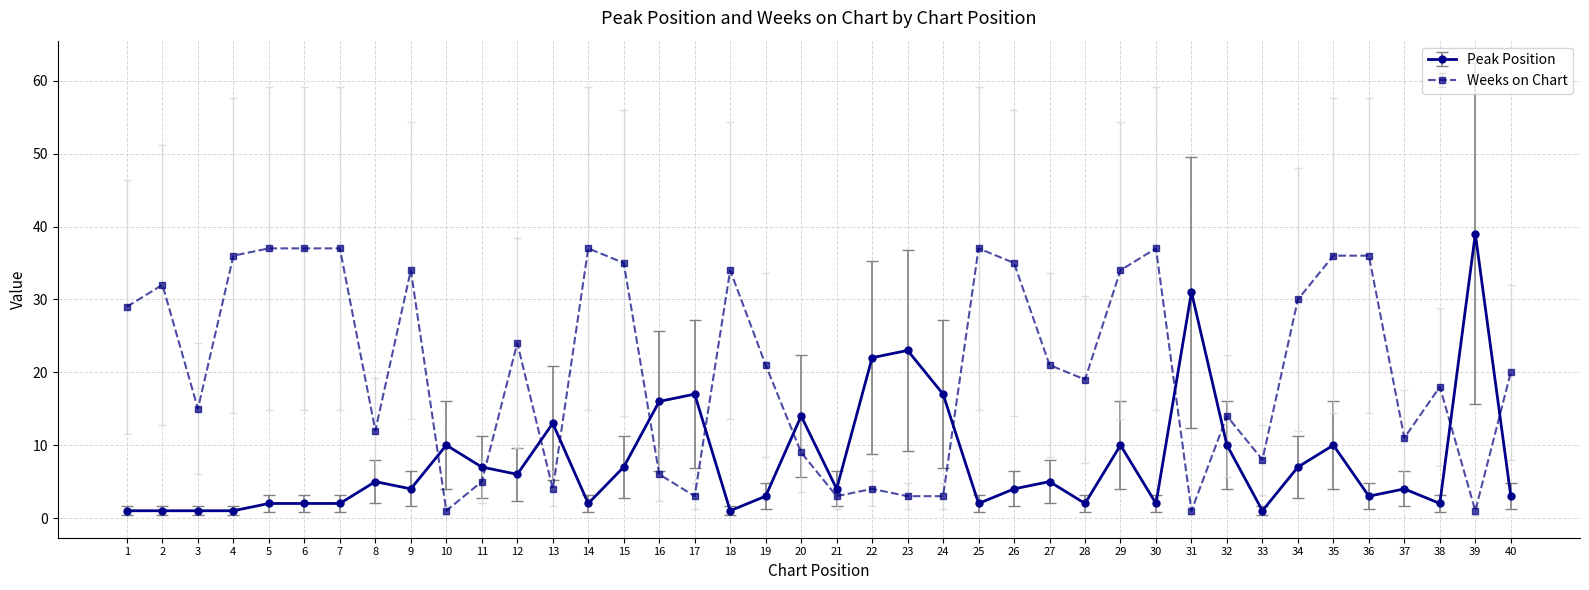

What is the sum of all Weeks on Chart values?

819